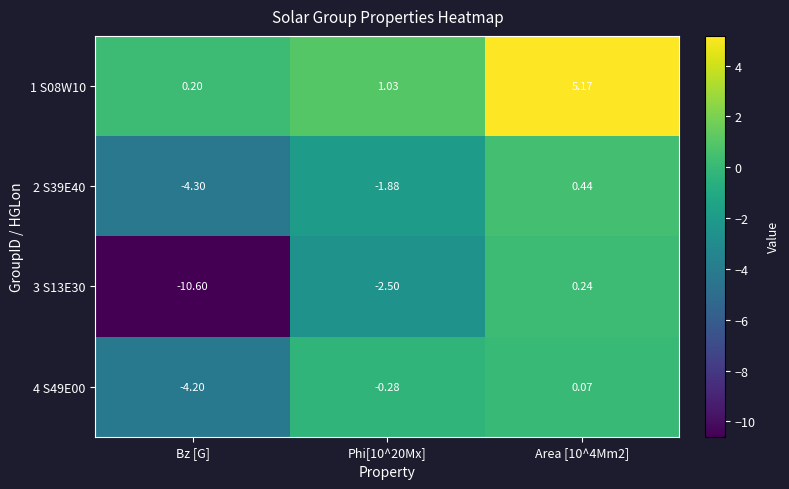

What is the total value across all series at Phi[10^20Mx]?

-3.6